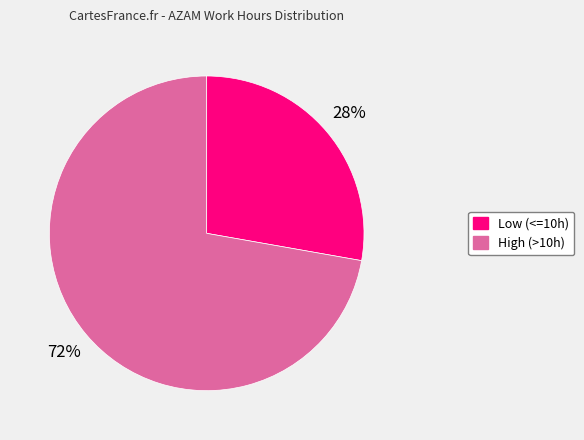

Is there a majority slice in this chart?

Yes